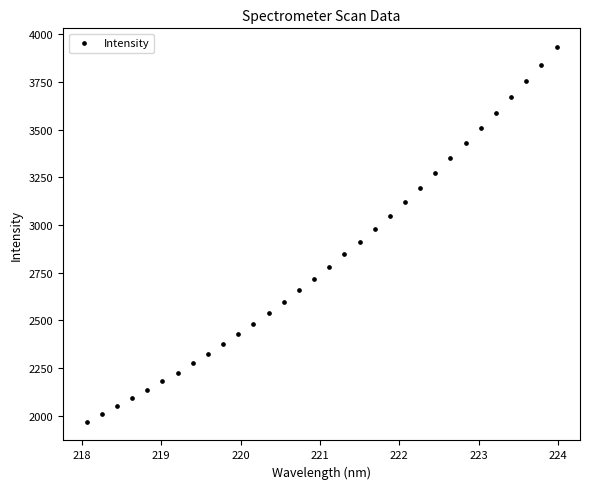

What is the range of Y values (max minus min)?

1963.4